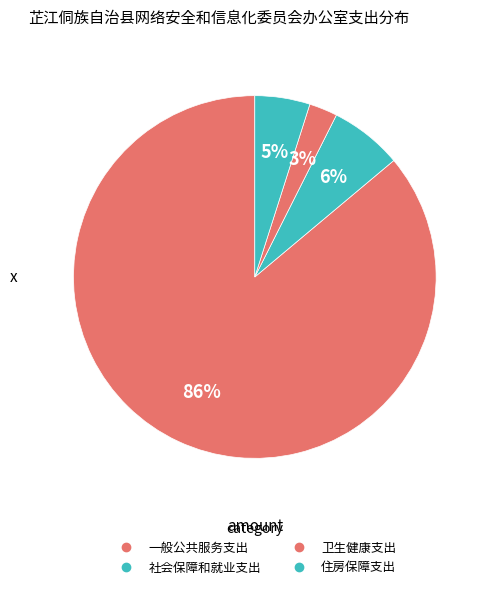

What is the change in value from 社会保障和就业支出 to 卫生健康支出?

-9.0